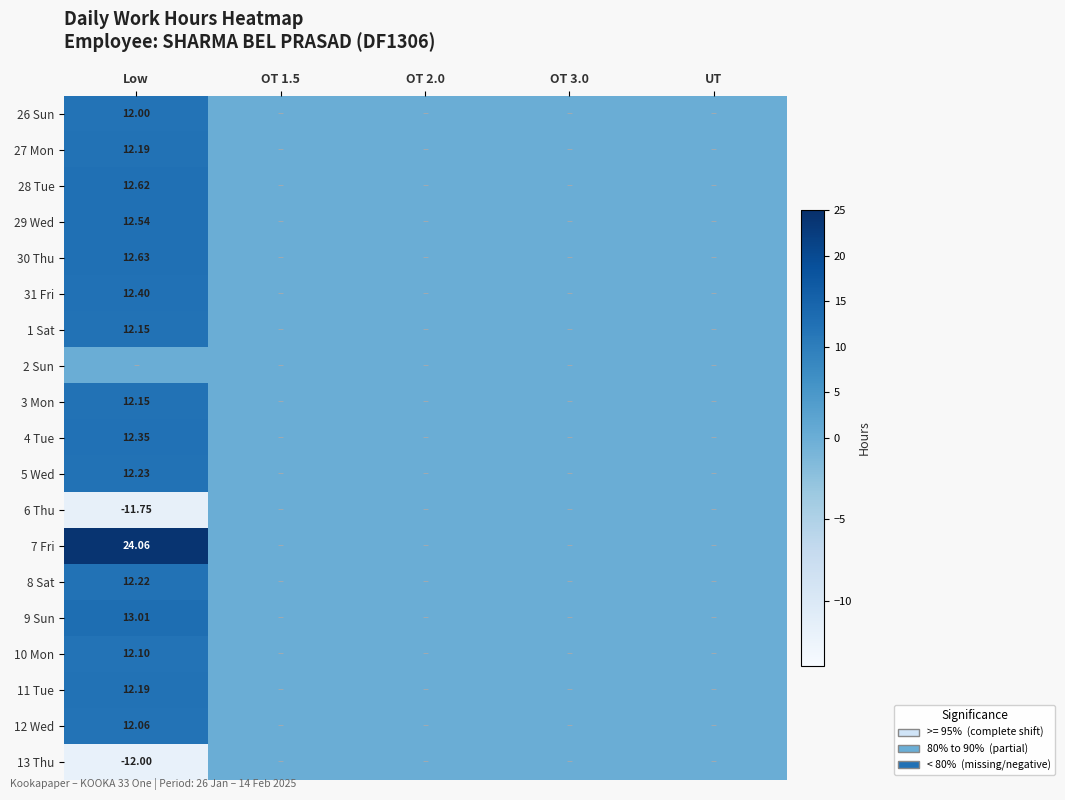

Which series changed the most between OT 1.5 and OT 3.0?

26 Sun